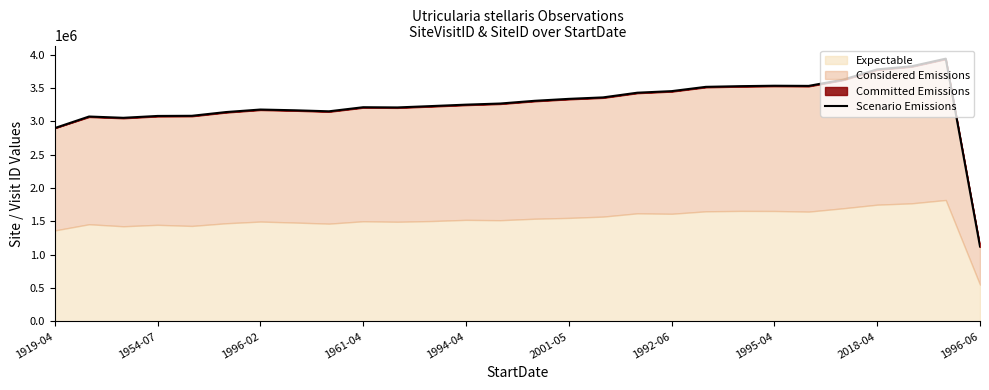

The chart shows a value of 982191 at 14. True or false?

False